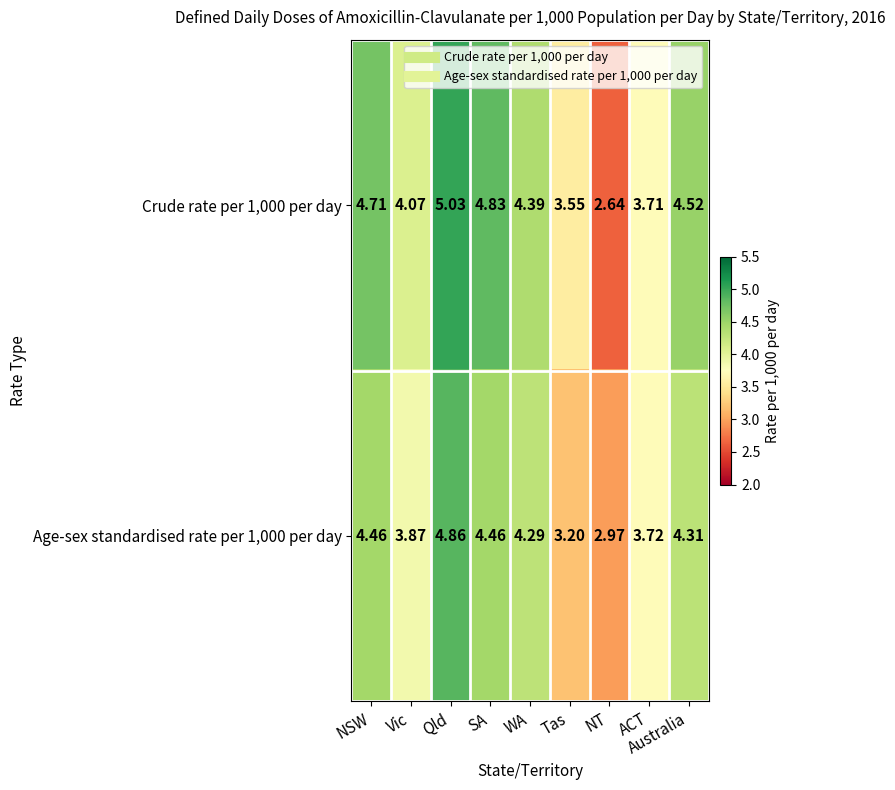

Which series has the largest total across all categories?

Crude rate per 1,000 per day